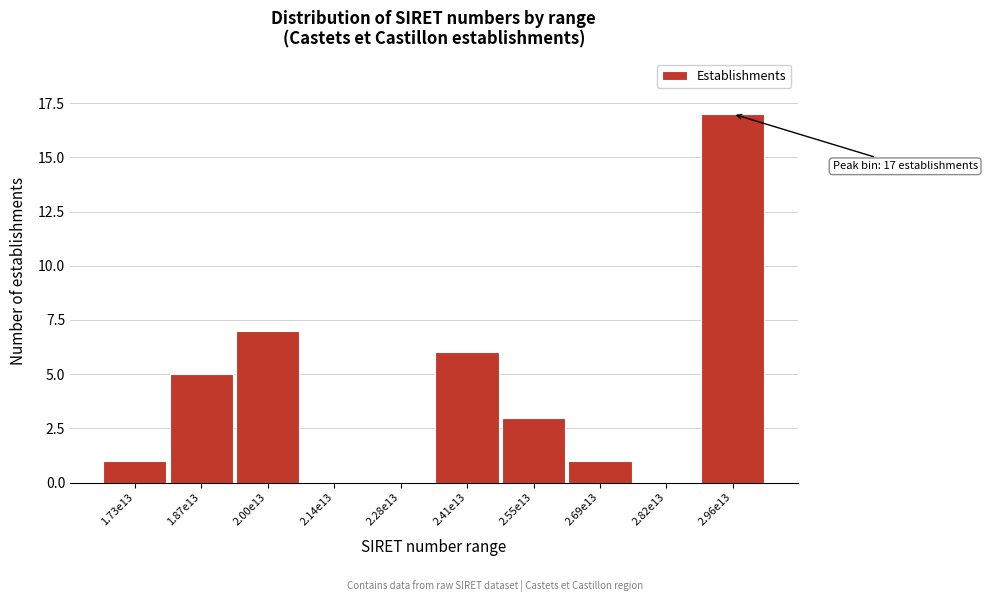

Where is the data nearest to the value 8?

2.00e13